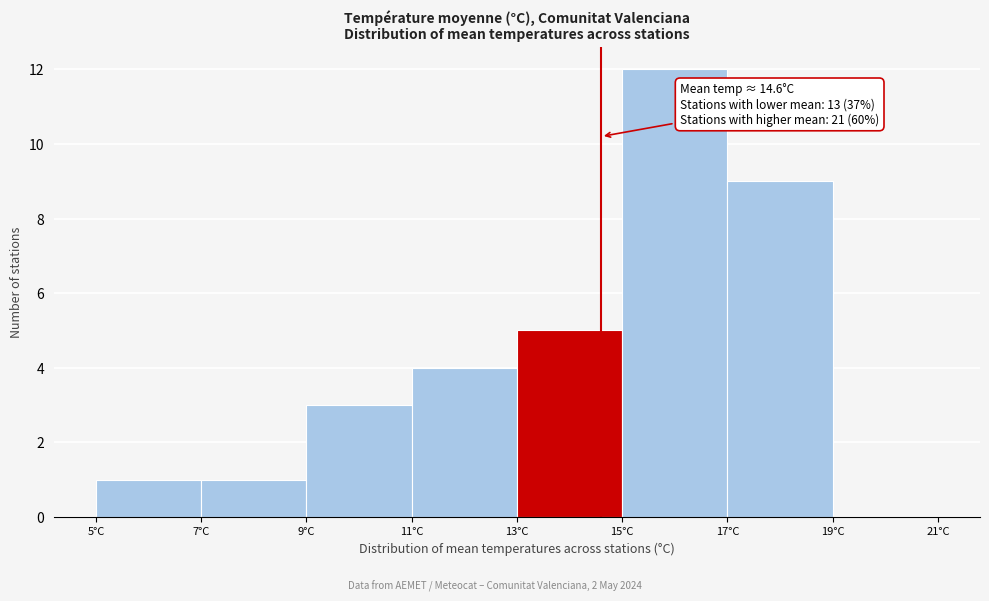

Over which range of the x-axis is the bar tallest?

15 to 17